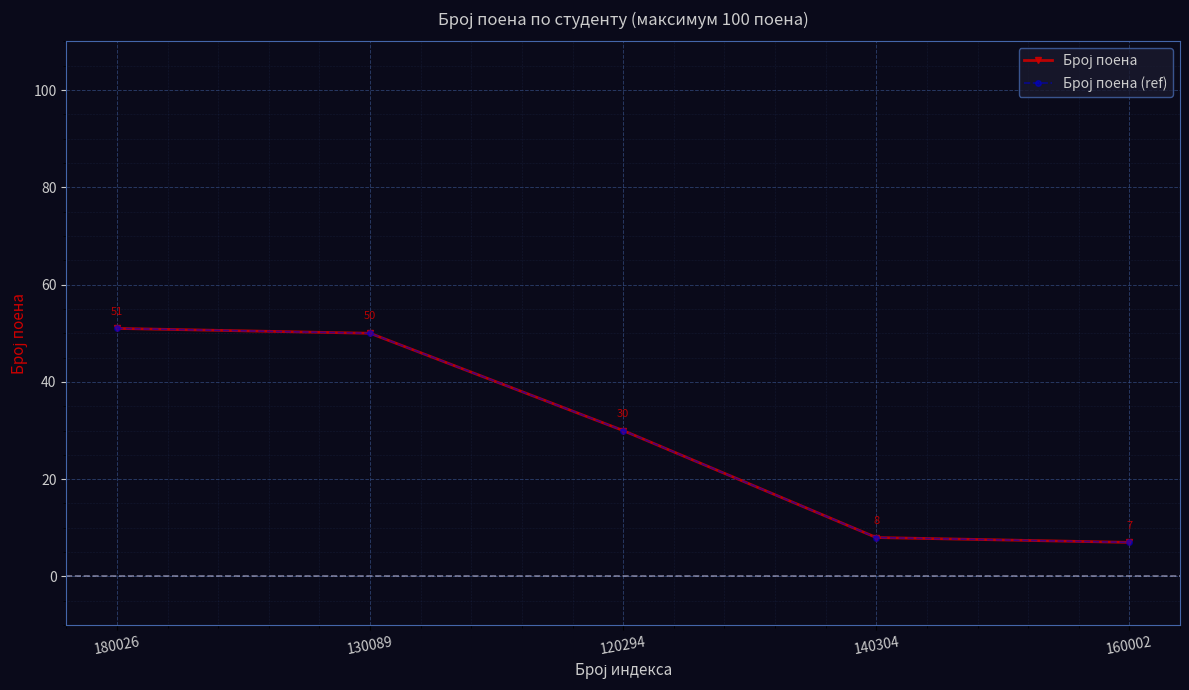

Does the chart have visible grid lines?

Yes